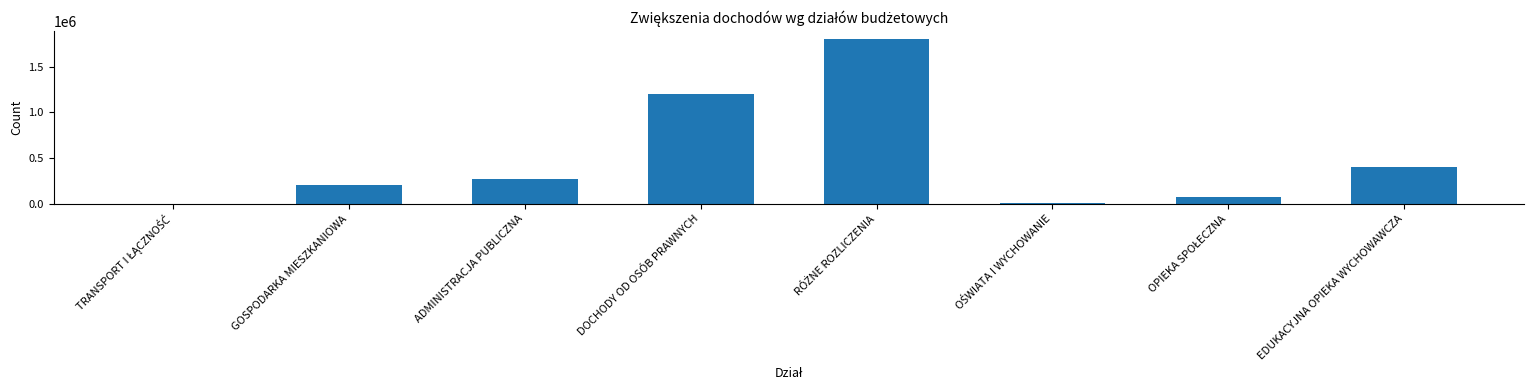

What is the greatest value displayed?

1801275